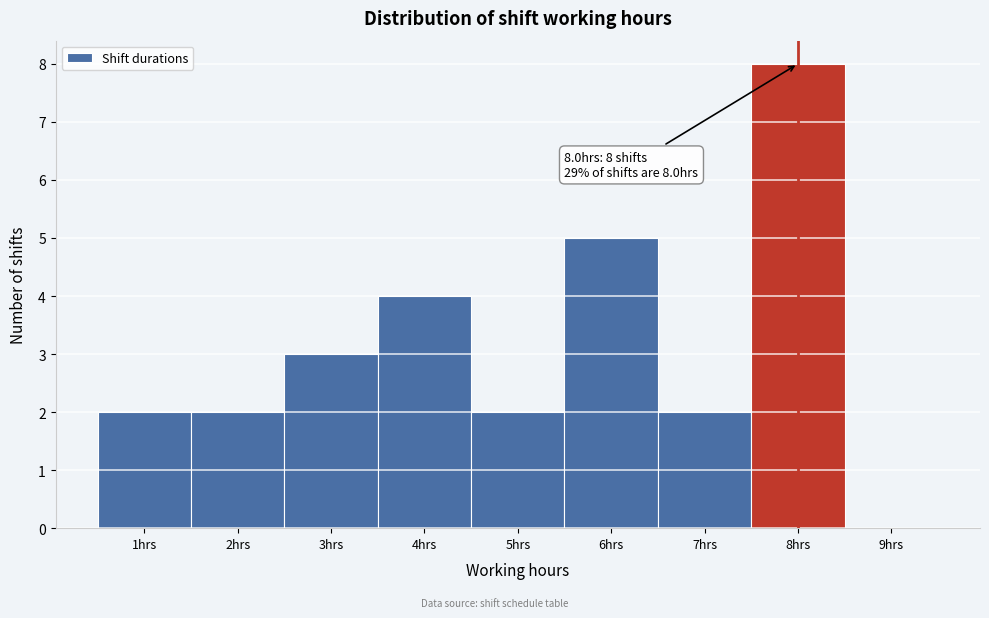

Which range on the x-axis has the tallest bar?

7.5 to 8.5